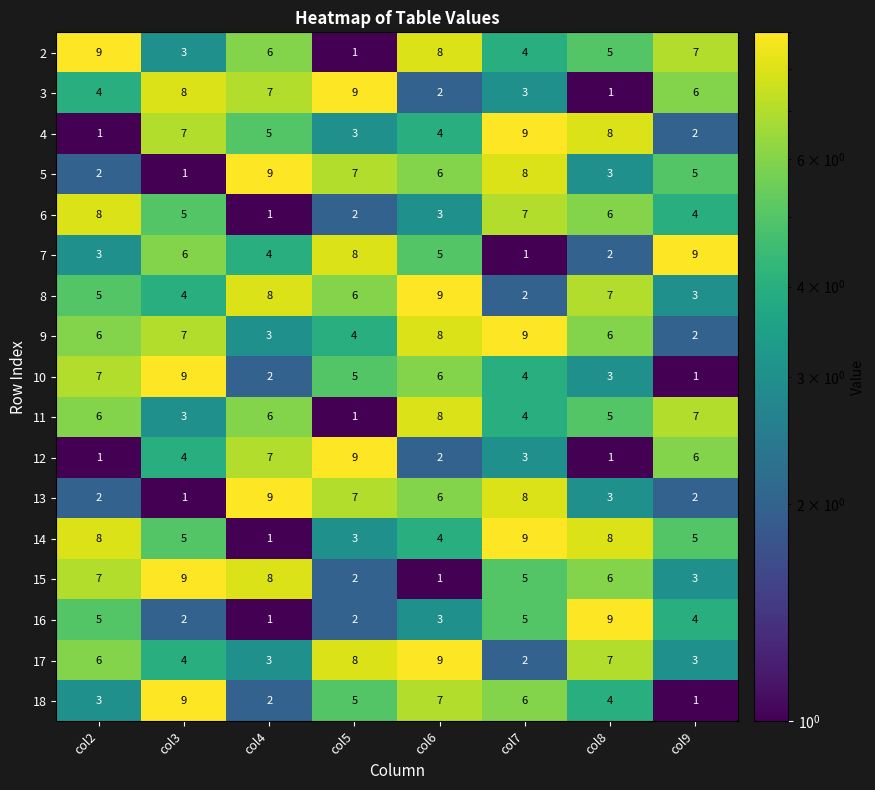

At which category is the sum across all series the highest?

col6